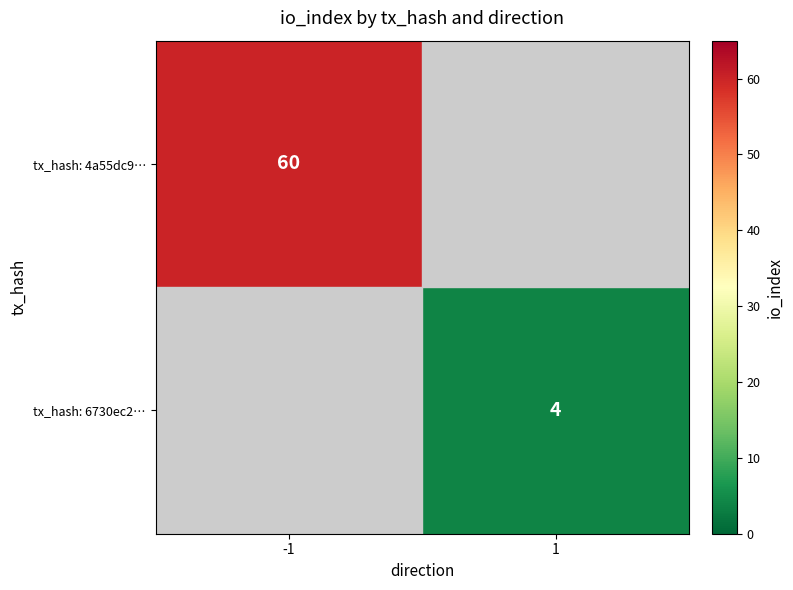

The value of tx_hash: 6730ec2… at 1 is 2. True or false?

False